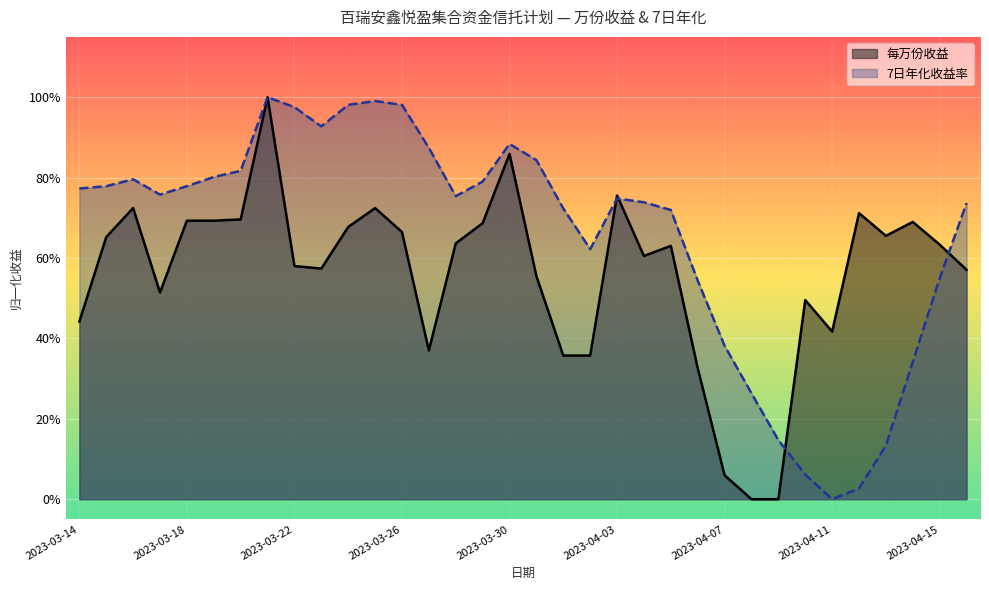

True or false: 7日年化收益率 has more than 2 points higher than both neighbors.

True